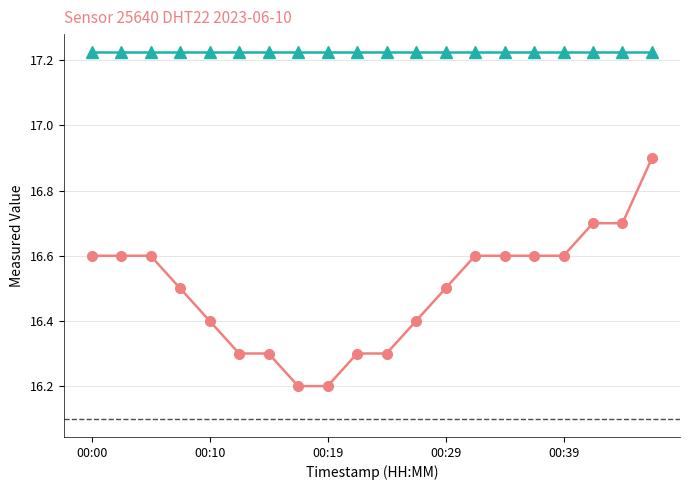

What is the minimum value shown in the chart?

16.2